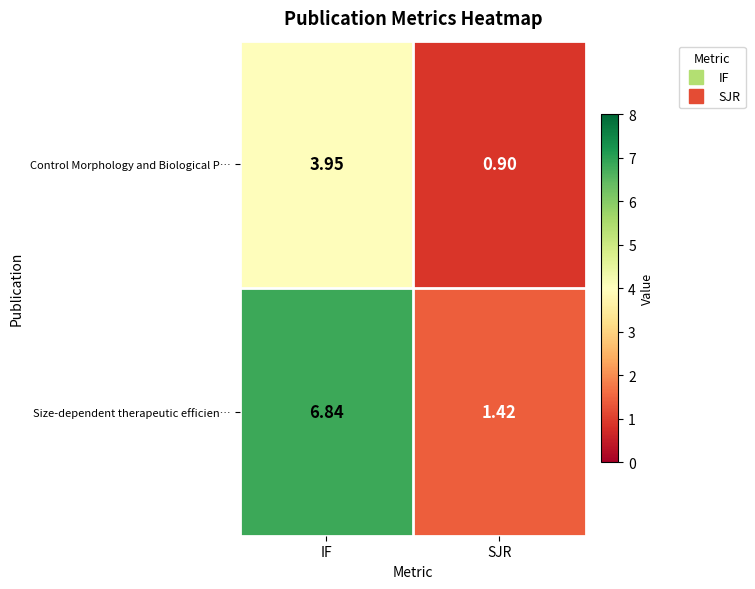

Is the value of Control Morphology and Biological P… at IF greater than the value of Size-dependent therapeutic efficien… at IF?

No